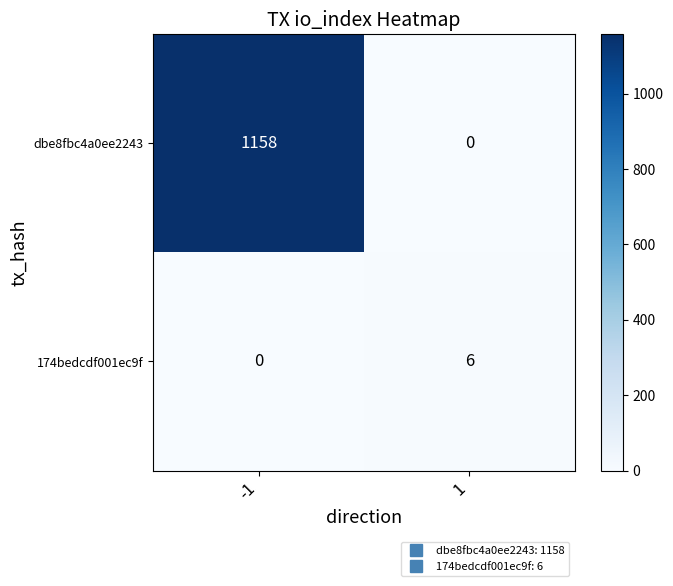

True or false: 174bedcdf001ec9f has a value of 2 at -1.

False